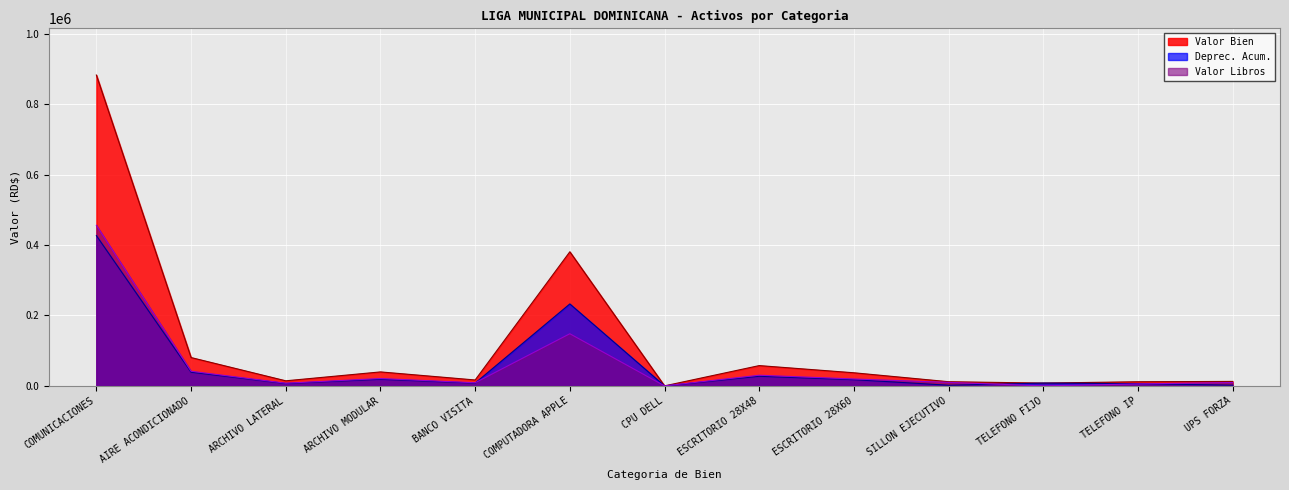

How many lines are shown in the chart?

3